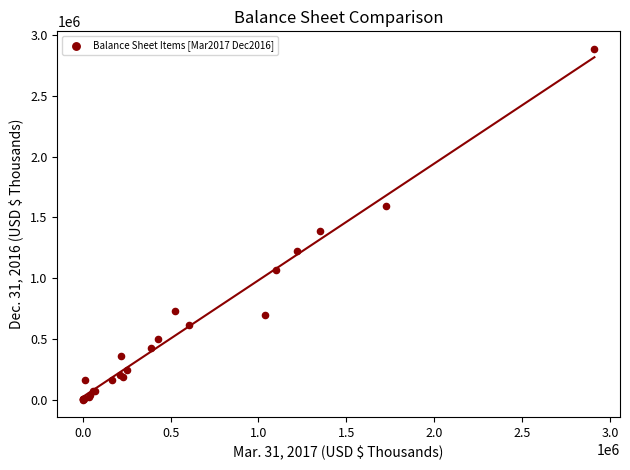

What Y value in the scatter plot is closest to 1443932?

1384468